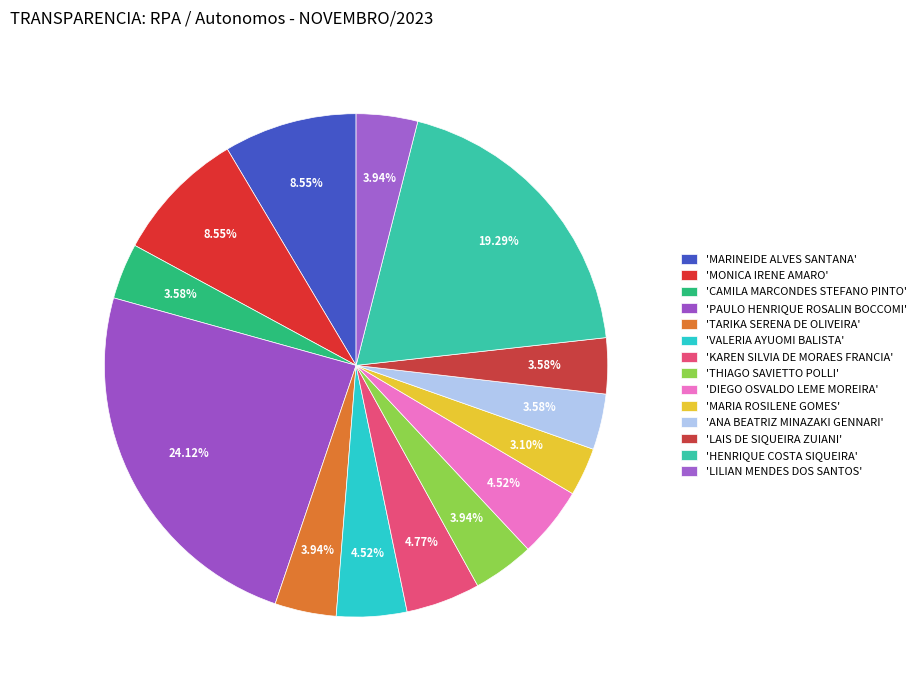

How many segments does this pie chart have?

14